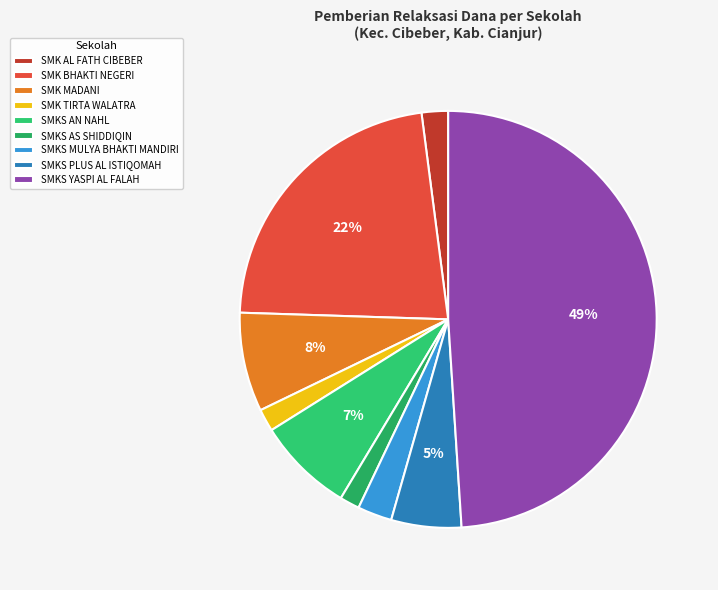

How many segments does this pie chart have?

9